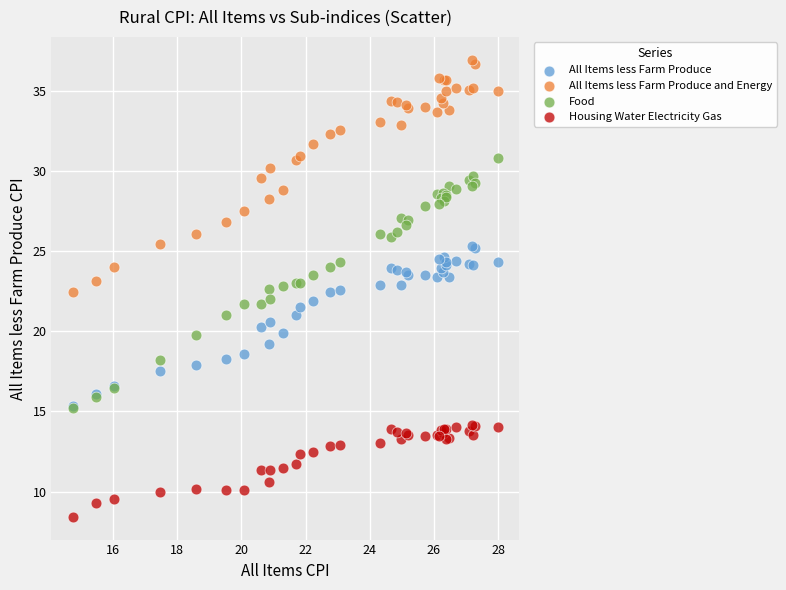

Which series contains the lowest Y value?

Housing Water Electricity Gas